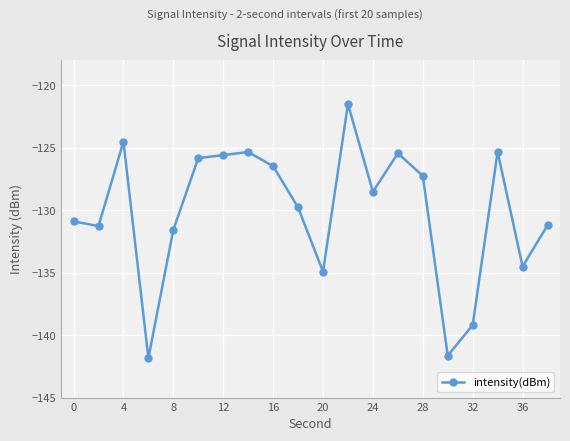

Does the chart have visible grid lines?

Yes